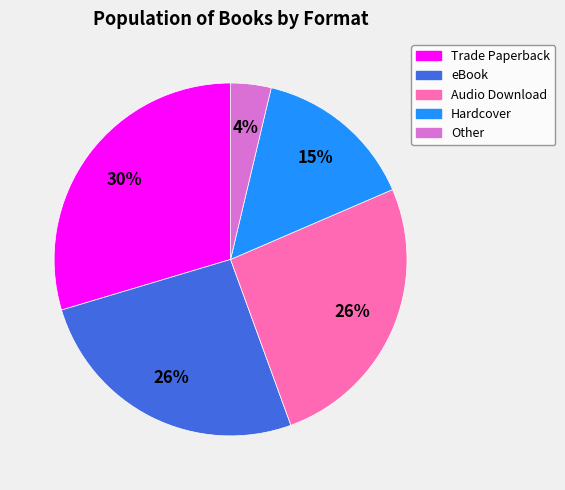

Is Other the majority of the pie?

No